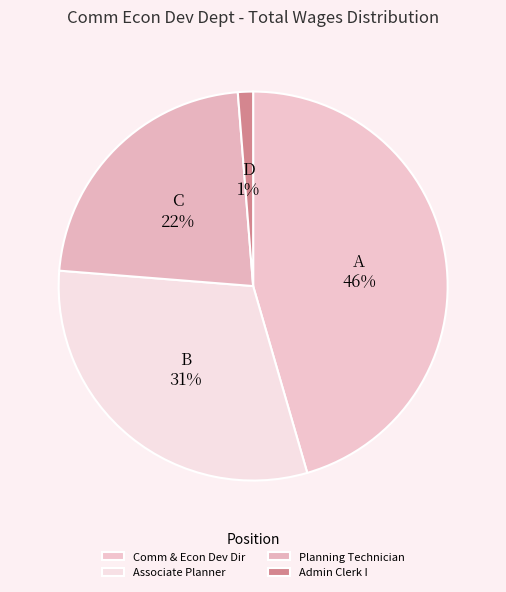

To the nearest percent, what is the average slice percentage?

25%